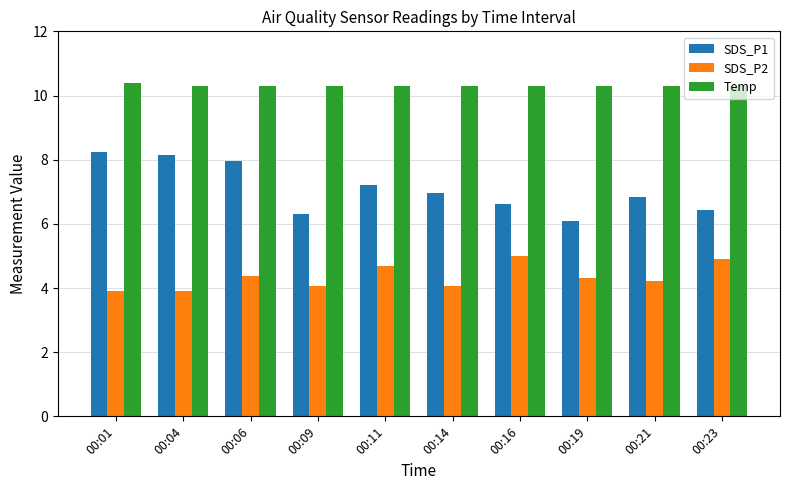

At which label does SDS_P2 first exceed 4?

00:06